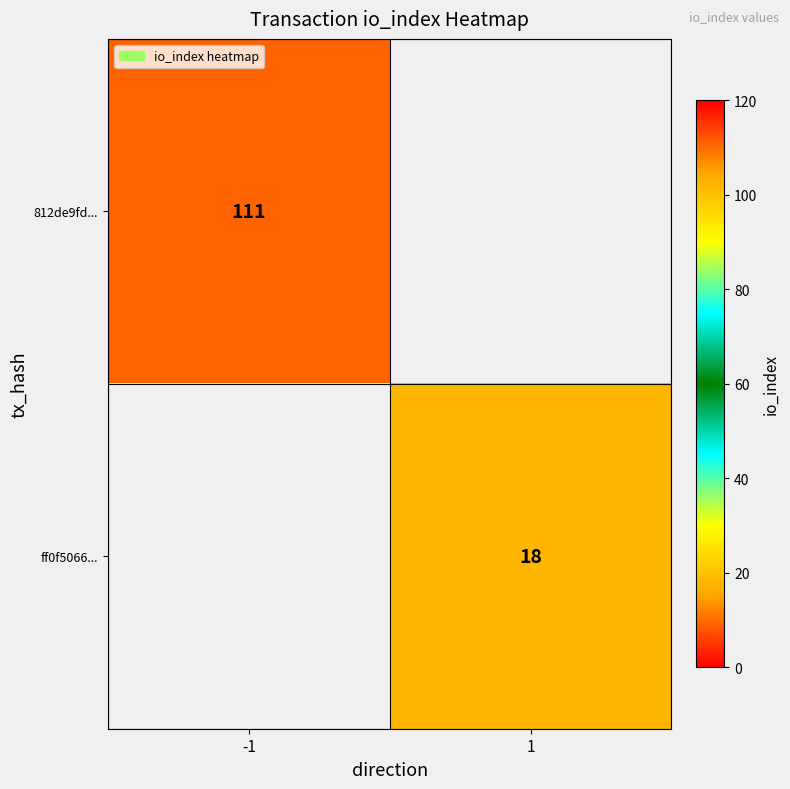

The value of 812de9fd... at -1 is 42. True or false?

False